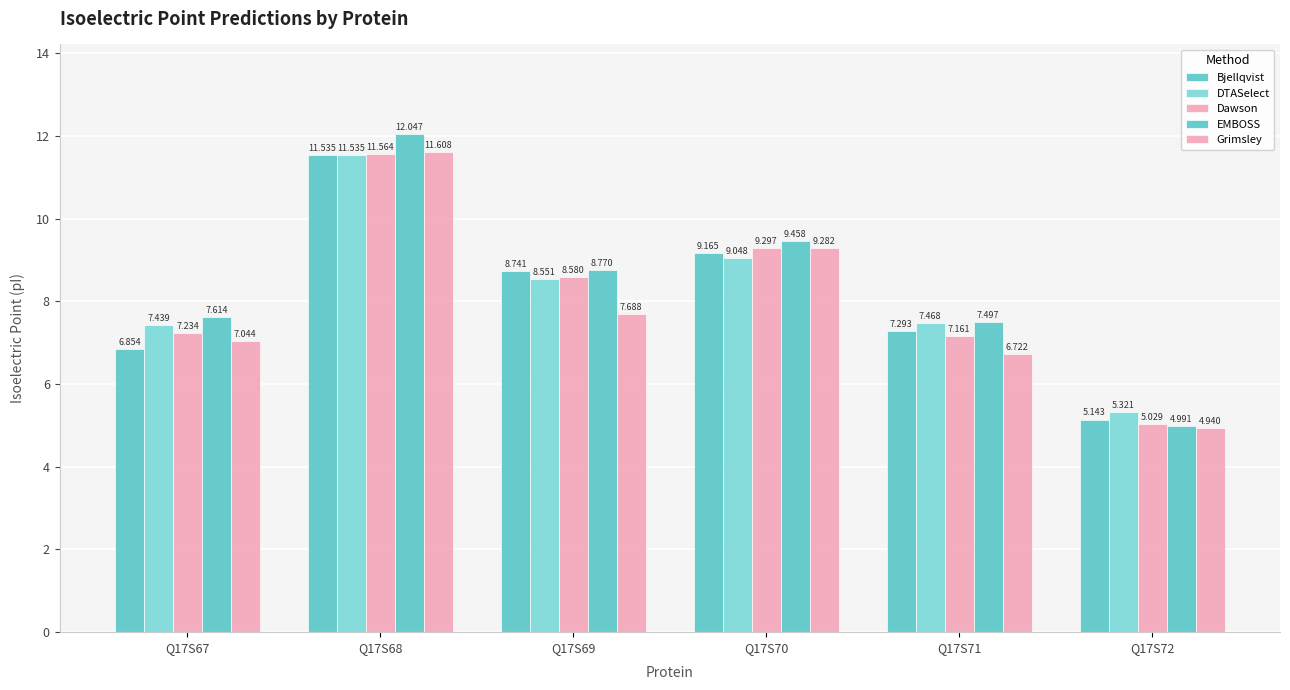

Reading left to right, transcribe all the data shown in this chart.

Bjellqvist: Q17S67=6.9	Q17S68=11.5	Q17S69=8.7	Q17S70=9.2	Q17S71=7.3	Q17S72=5.1
DTASelect: Q17S67=7.4	Q17S68=11.5	Q17S69=8.6	Q17S70=9.0	Q17S71=7.5	Q17S72=5.3
Dawson: Q17S67=7.2	Q17S68=11.6	Q17S69=8.6	Q17S70=9.3	Q17S71=7.2	Q17S72=5.0
EMBOSS: Q17S67=7.6	Q17S68=12.0	Q17S69=8.8	Q17S70=9.5	Q17S71=7.5	Q17S72=5.0
Grimsley: Q17S67=7.0	Q17S68=11.6	Q17S69=7.7	Q17S70=9.3	Q17S71=6.7	Q17S72=4.9